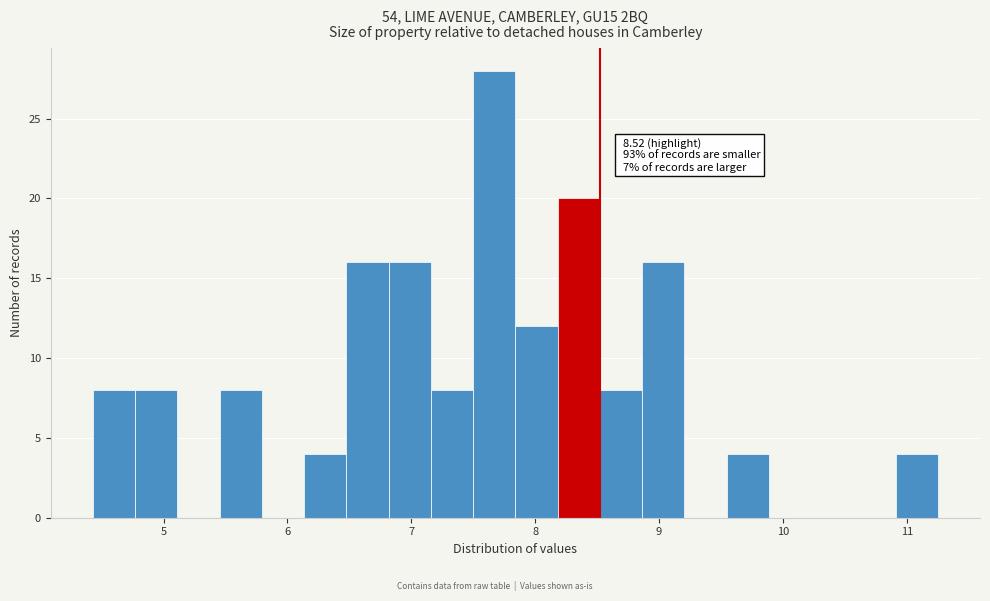

Around what value on the x-axis is the tallest bar? Give the approximate position of its centre, as read against the axis.

7.7